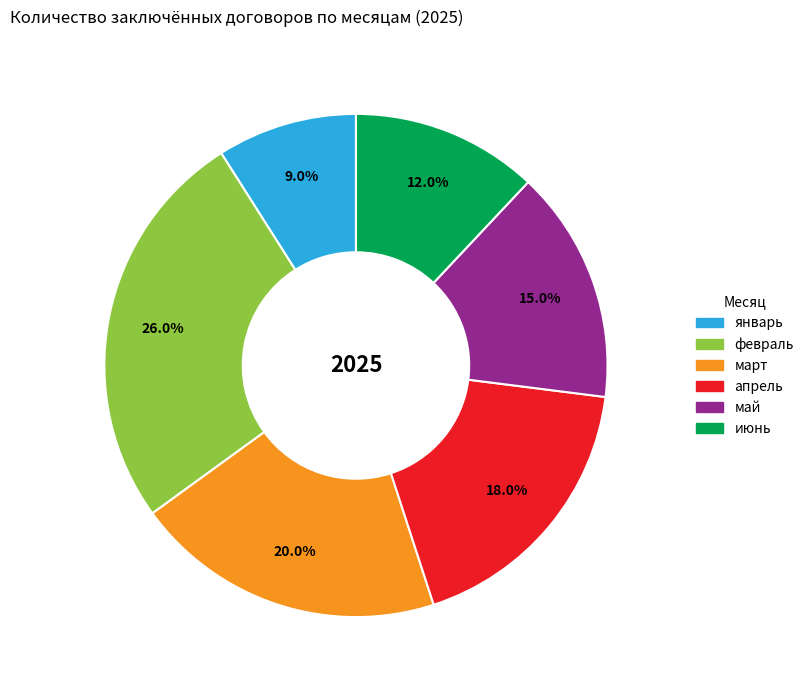

Approximately how many times larger is the value at январь compared to апрель?

0.5